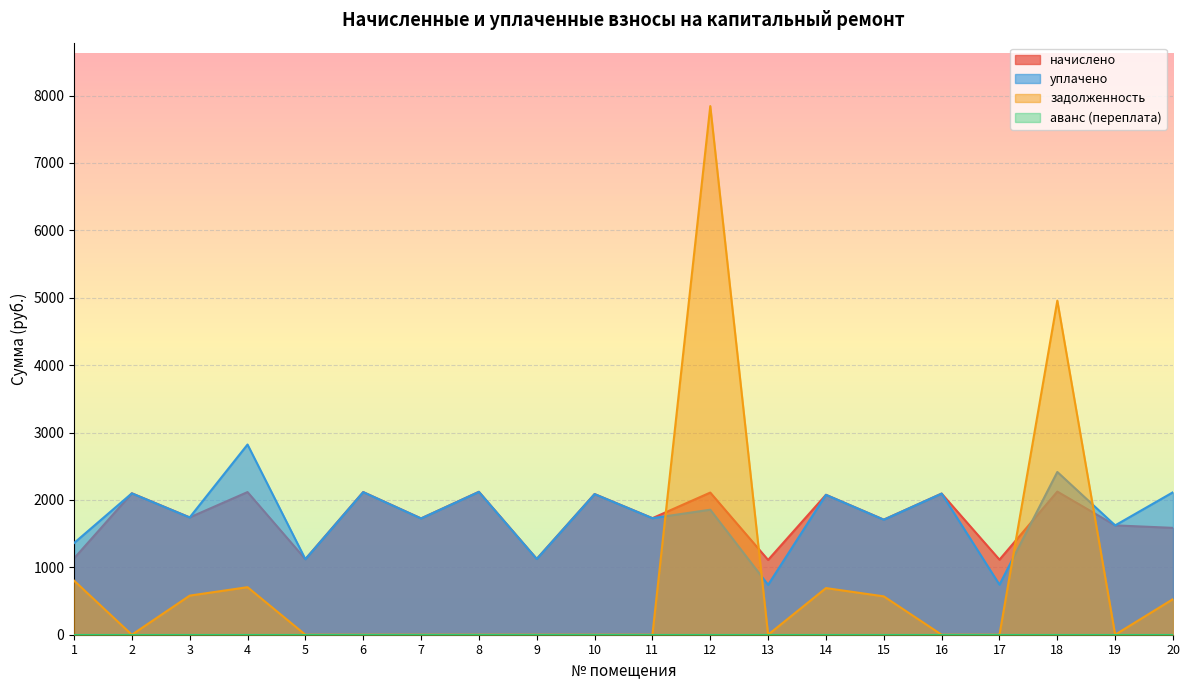

How many data points in задолженность are above 0?

8